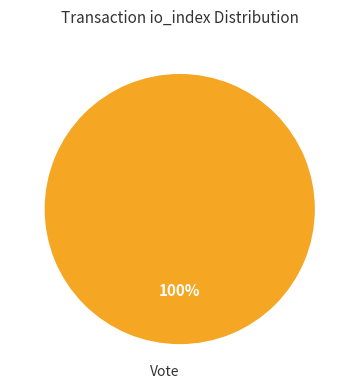

Is there a majority slice in this chart?

Yes